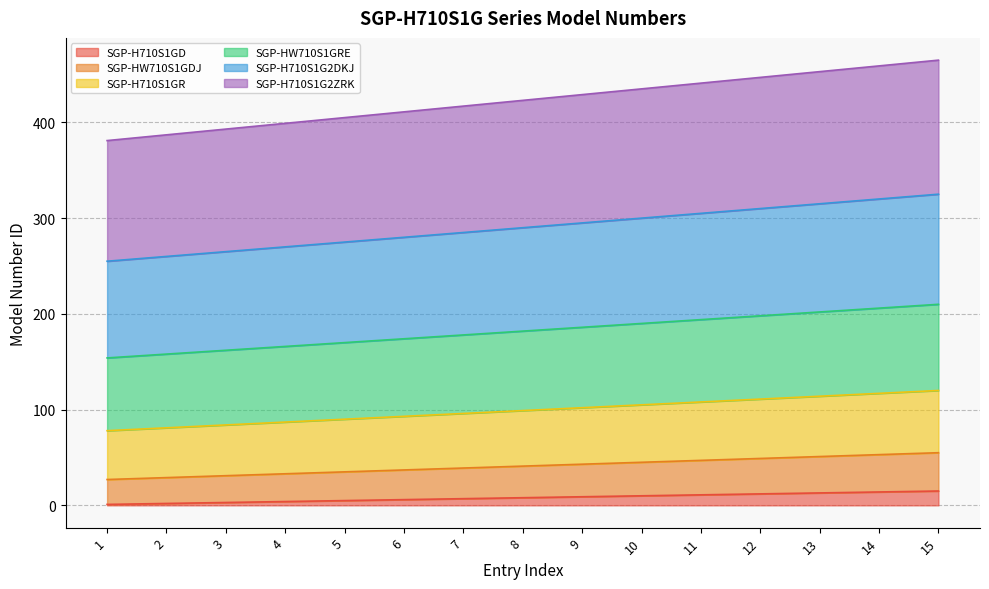

What is the difference between the maximum and second lowest values in the SGP-H710S1GD series?

13